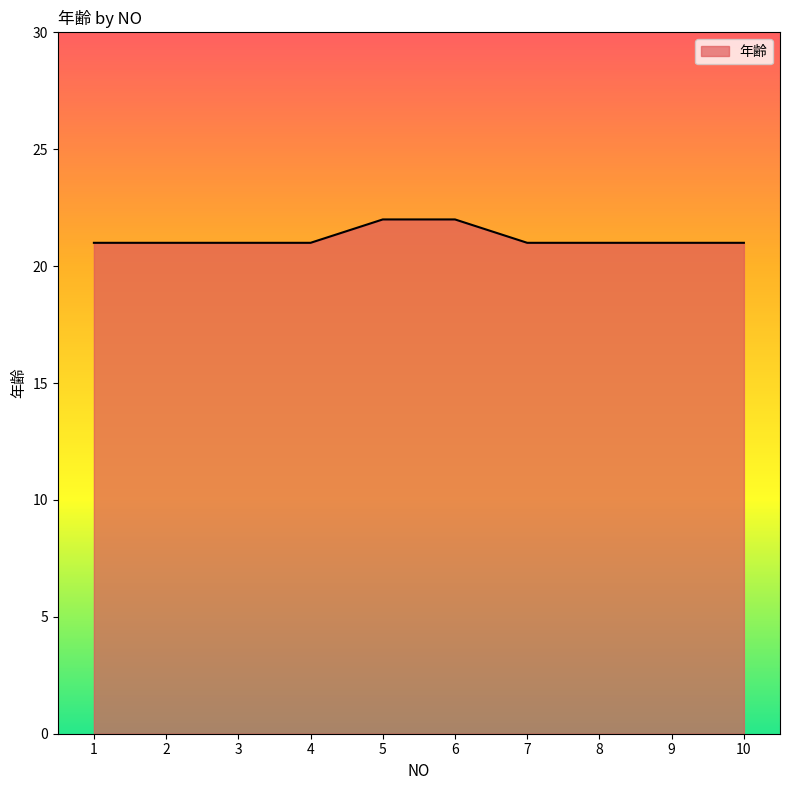

What is the difference between the maximum and second lowest values?

1